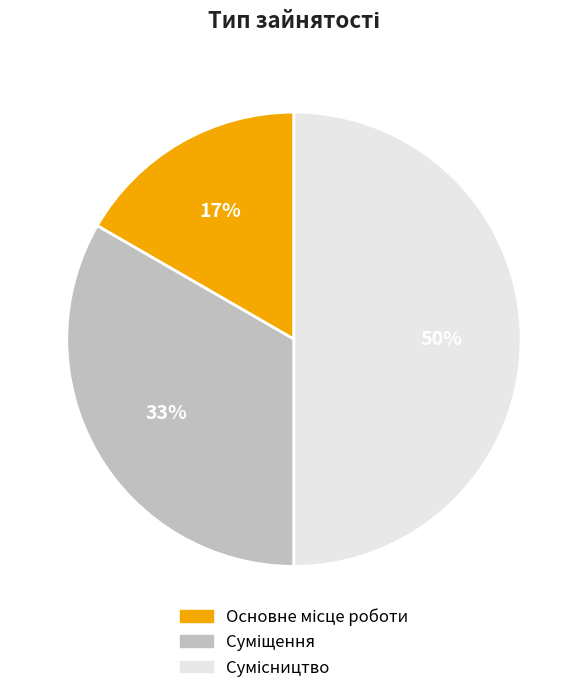

To the nearest percent, what is the difference between the largest and smallest slice percentages?

33%